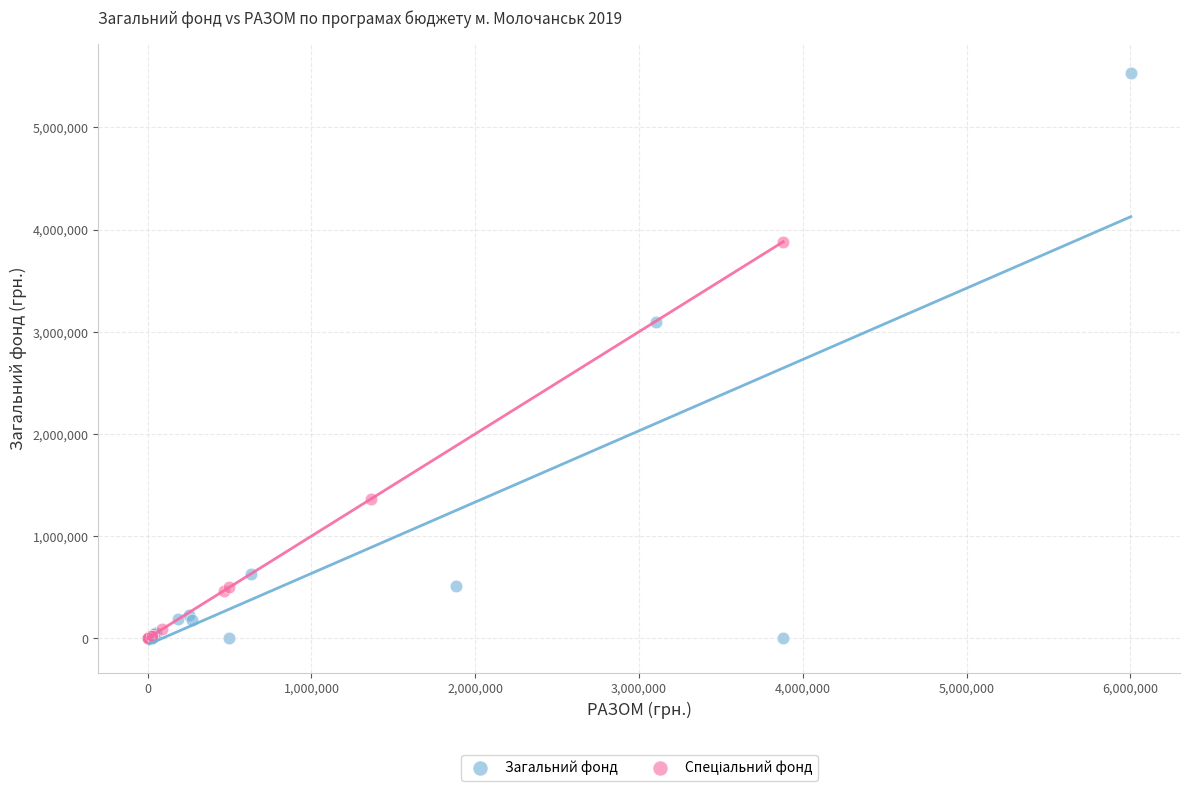

Which series has the largest Y range (max minus min)?

Загальний фонд